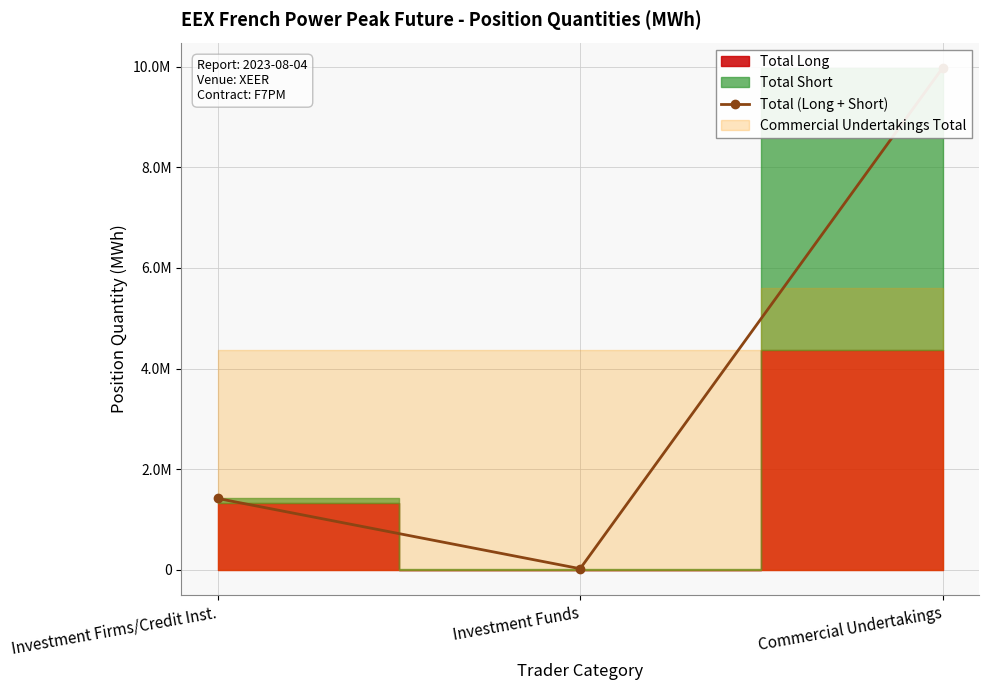

How many lines are shown in the chart?

1